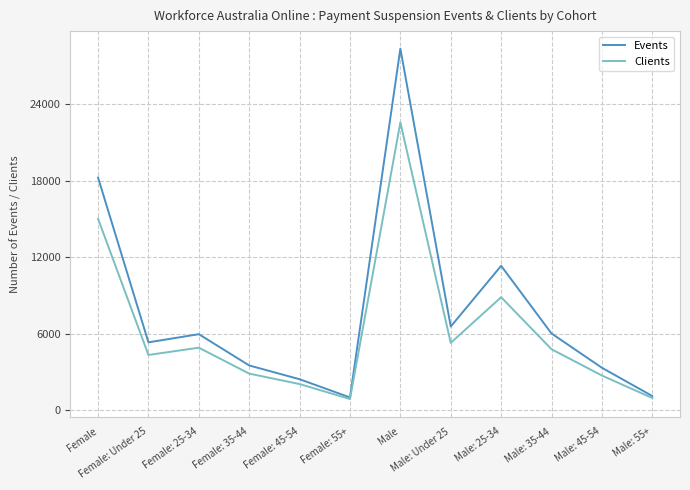

Which series has the largest range (max minus min)?

Events